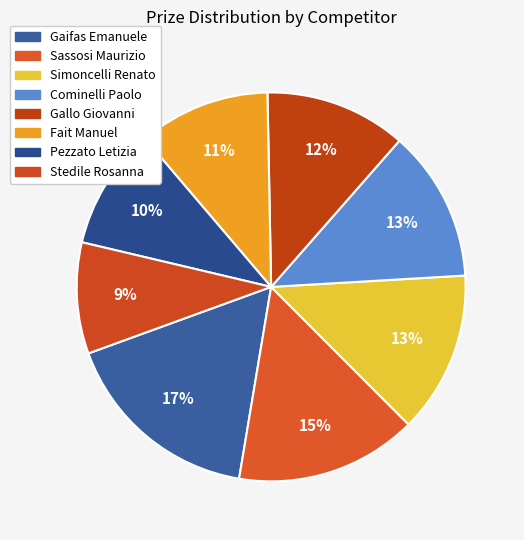

Is there a majority slice in this chart?

No